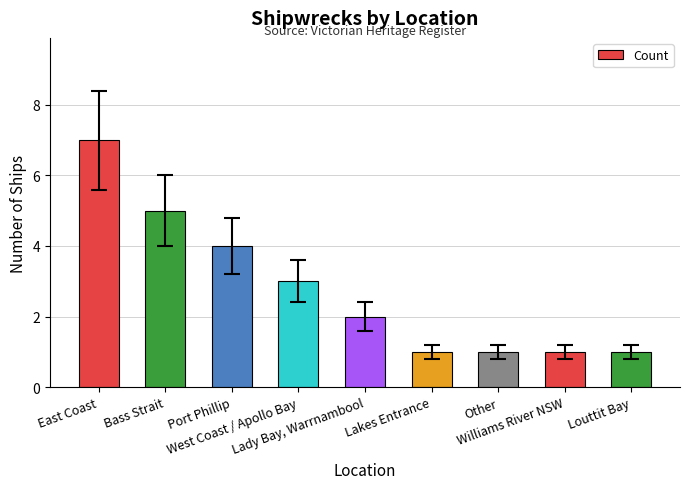

What is the maximum value shown in the chart?

7